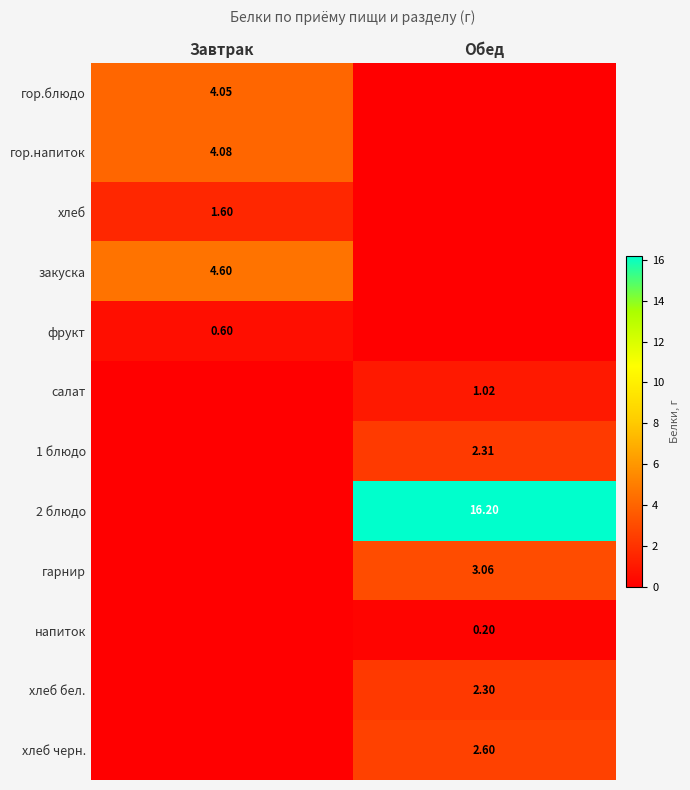

Which series has the widest spread of values?

2 блюдо